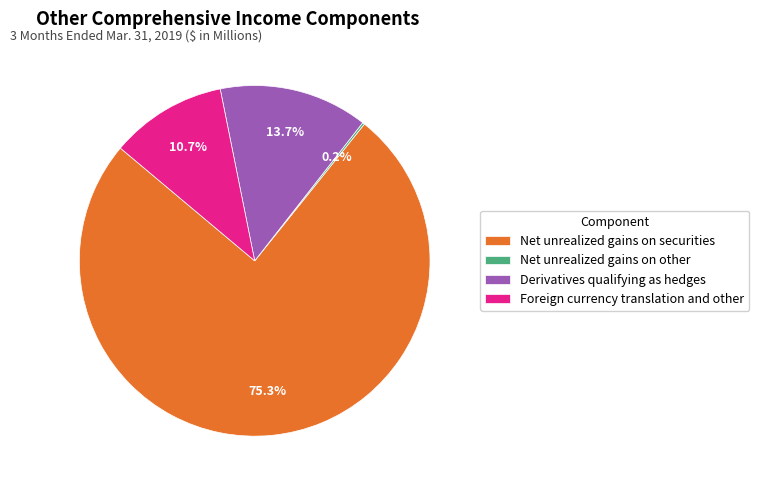

Is it true that Derivatives qualifying as hedges is 20% of the pie?

False